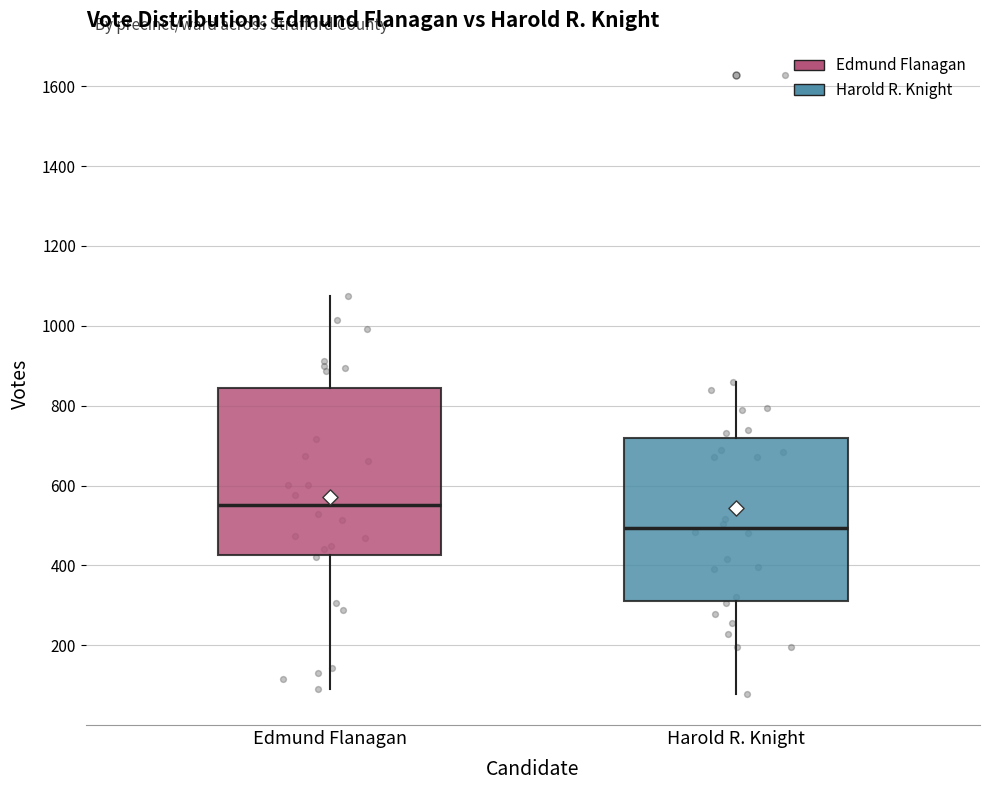

Which box has the lowest median line?

Harold R. Knight